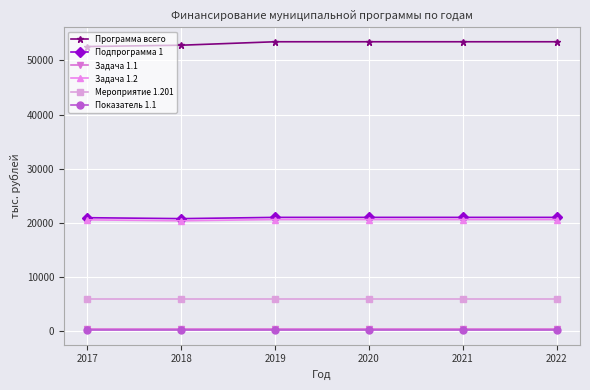

True or false: Программа всего has more than 2 interior local peaks.

False